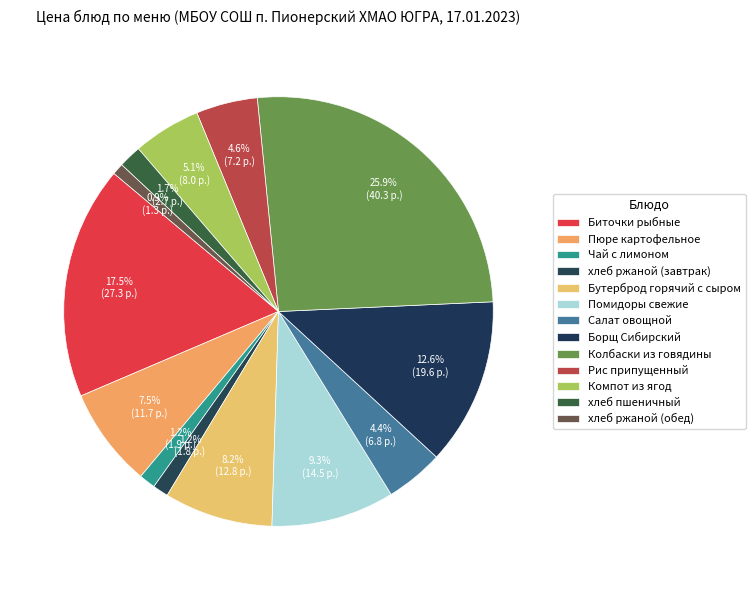

What is the change in value from хлеб пшеничный to хлеб ржаной (обед)?

-1.3